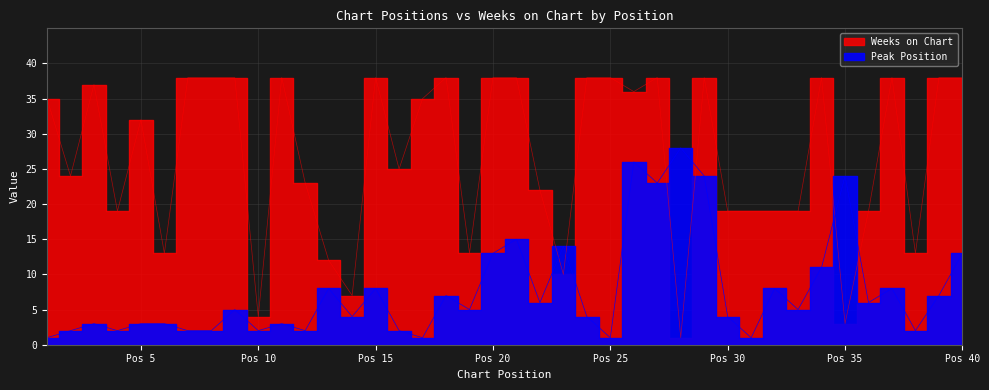

What is the greatest value displayed?

38